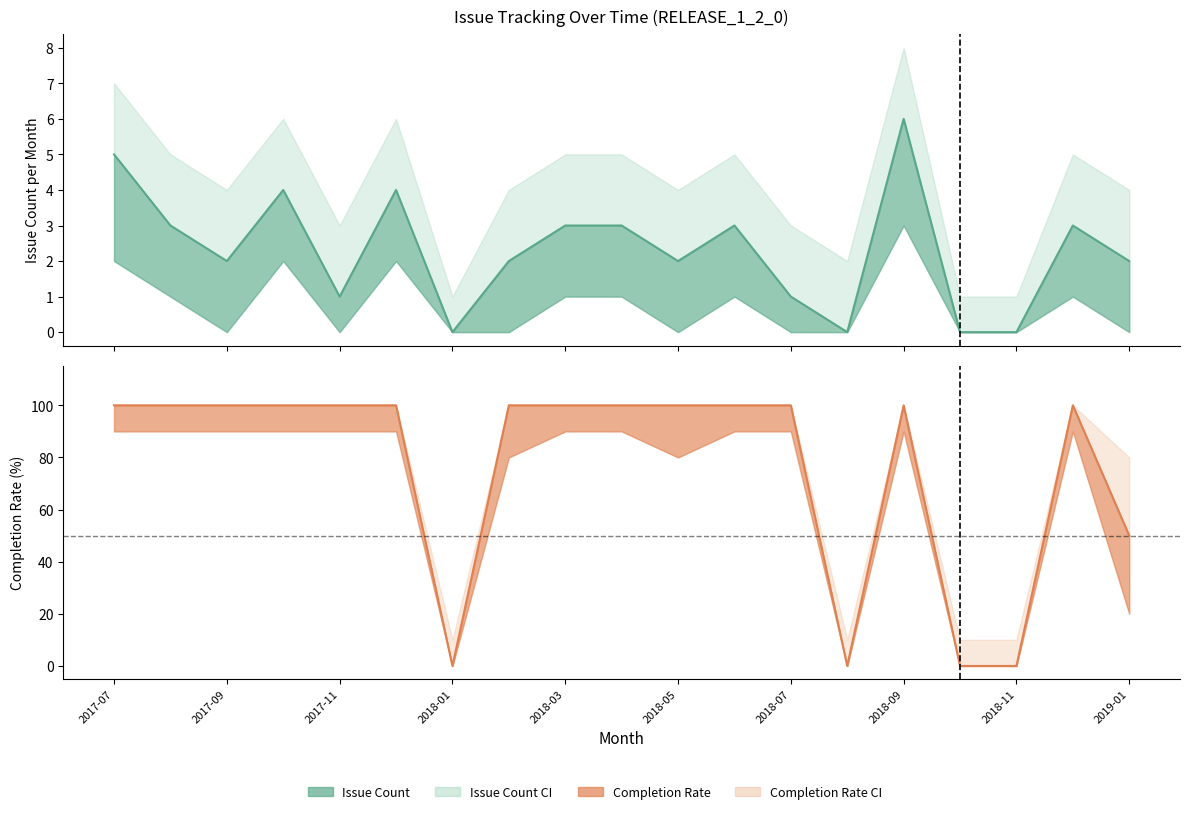

What is the spread (max minus min) of values at 2017-08?

97